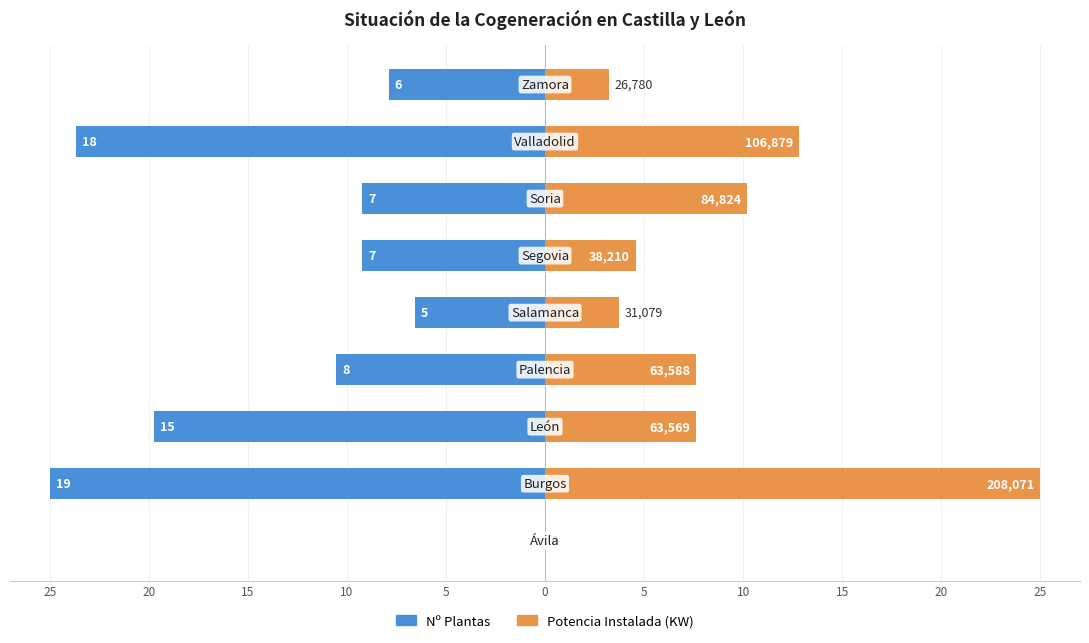

True or false: Potencia Instalada (KW) has a value of 37.4 at 20.

False